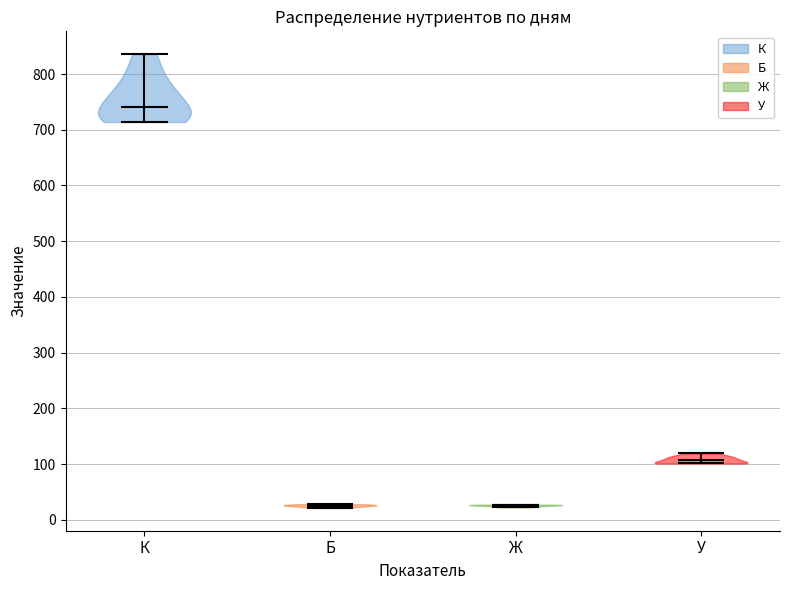

Reading left to right, read every violin against the y-axis: where its median line is, and the lowest and highest points it reaches. The values are not printed on the chart, so give them approximately, as read against the axis.

К: median line 740, lowest point 710, highest point 840
Б: median line 30, lowest point 20, highest point 30
Ж: median line 30, lowest point 20, highest point 30
У: median line 110, lowest point 100, highest point 120